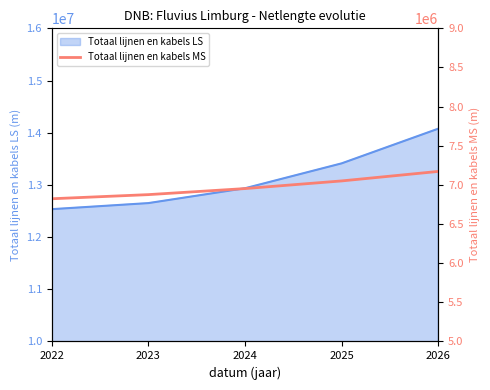

What is the smallest value displayed?

6822901